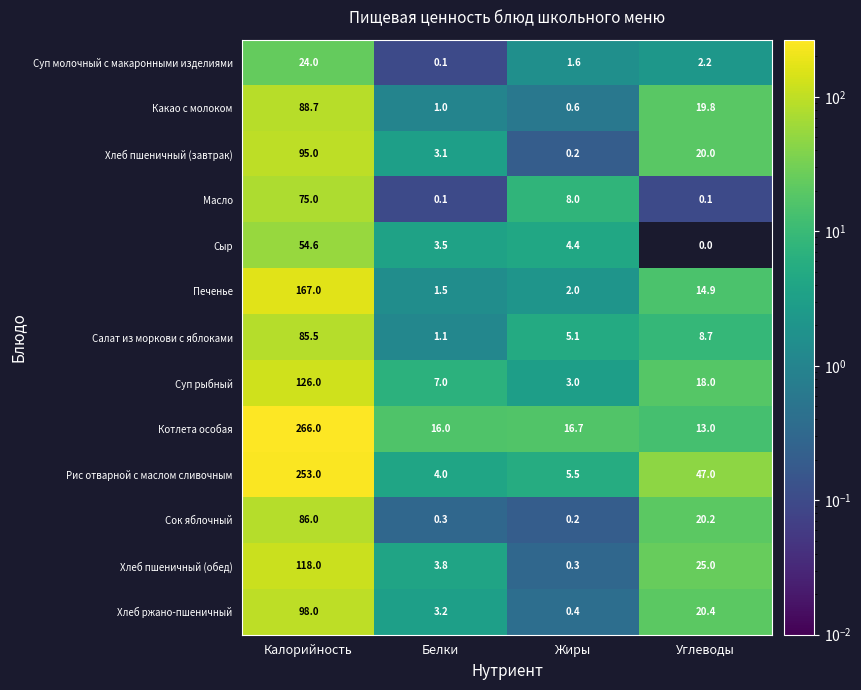

Rank the series by their maximum value, from highest to lowest.

Котлета особая, Рис отварной с маслом сливочным, Печенье, Суп рыбный, Хлеб пшеничный (обед), Хлеб ржано-пшеничный, Хлеб пшеничный (завтрак), Какао с молоком, Сок яблочный, Салат из моркови с яблоками, Масло, Сыр, Суп молочный с макаронными изделиями